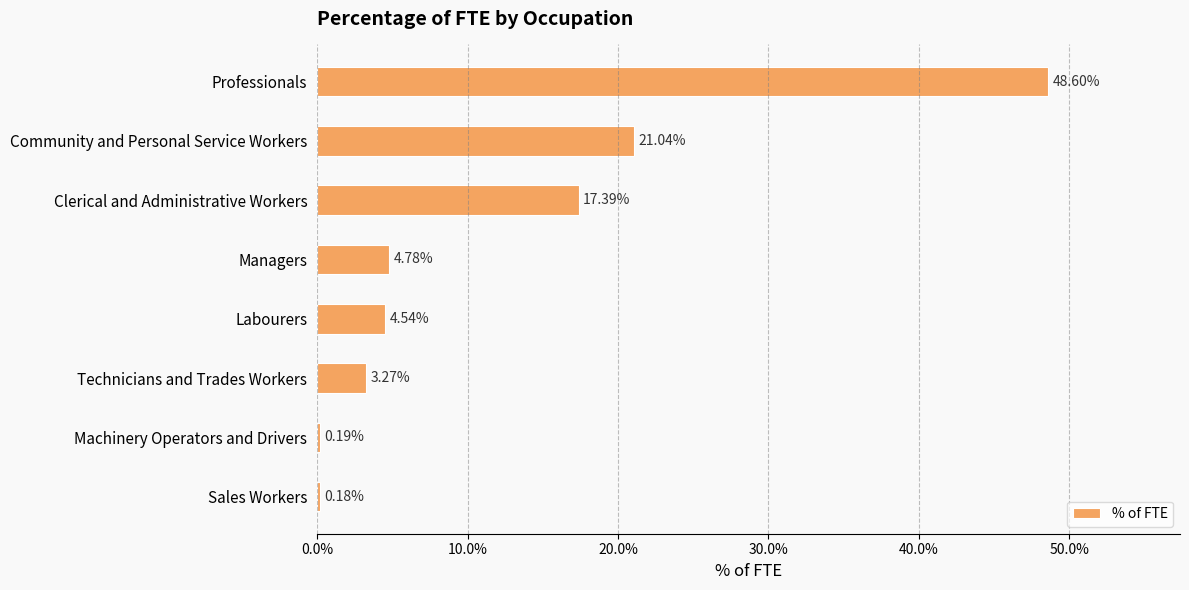

Are the bars horizontal?

Yes